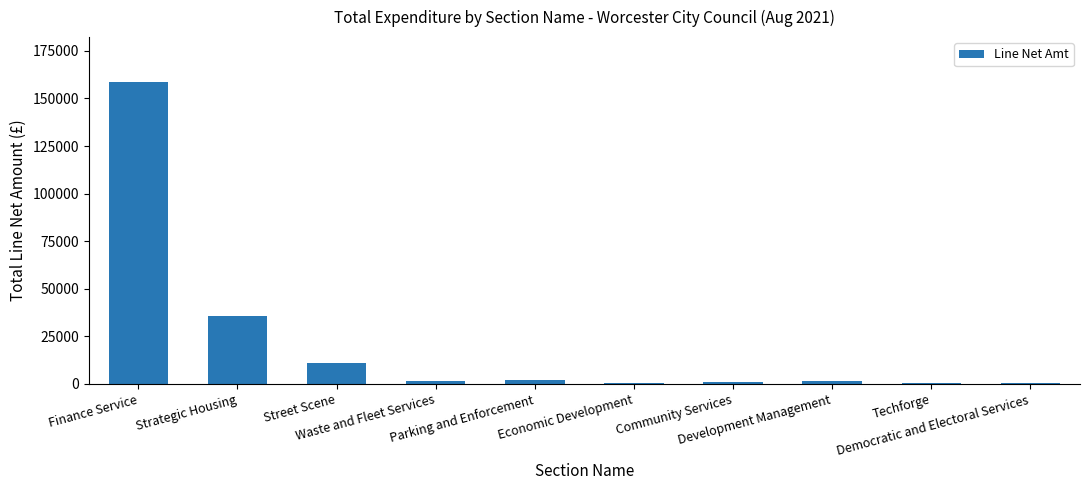

How many values exceed 1735?

5